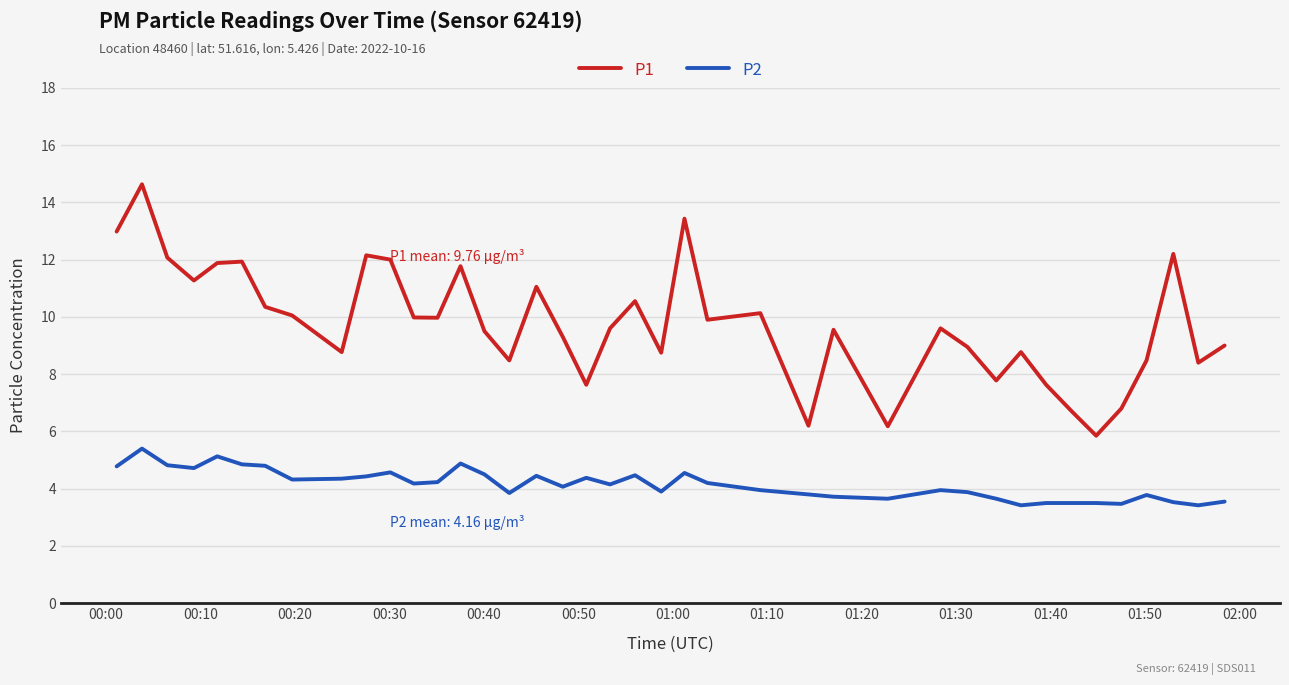

True or false: P2 and P1 cross at least once.

False